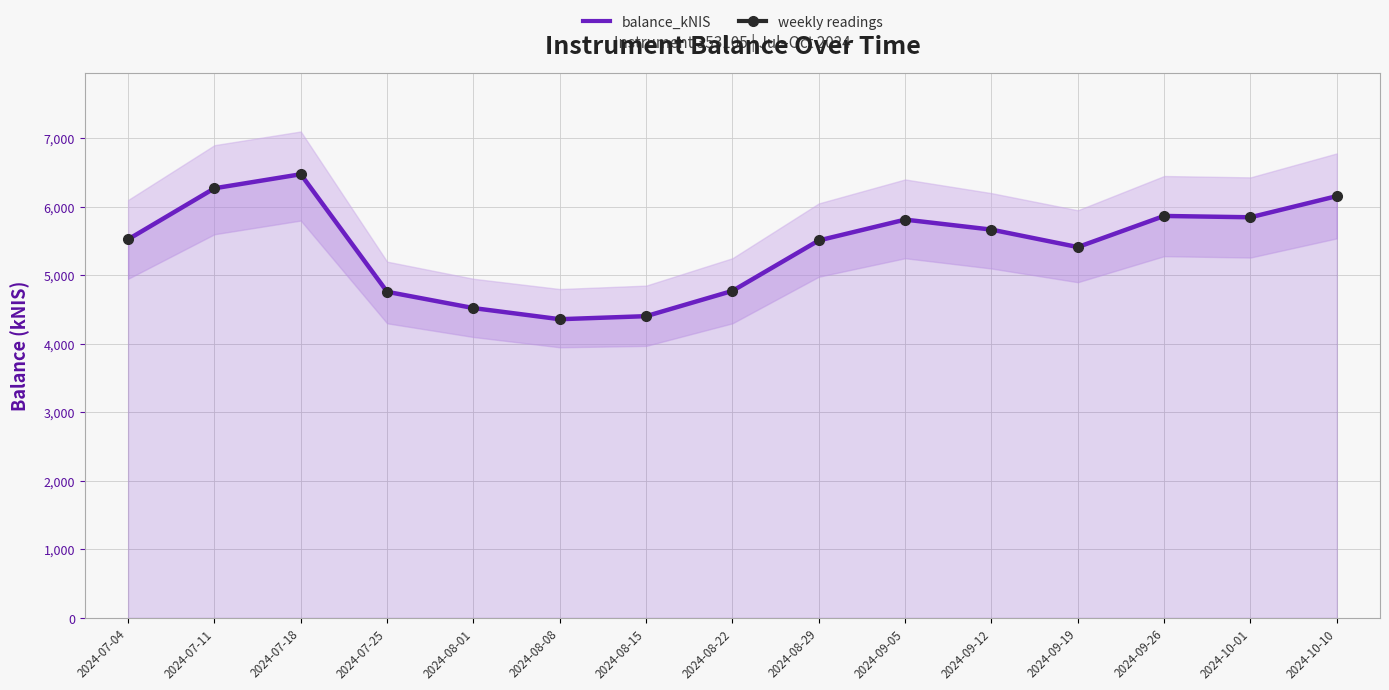

True or false: balance_kNIS has a value of 4404.2 at 2024-08-15.

True